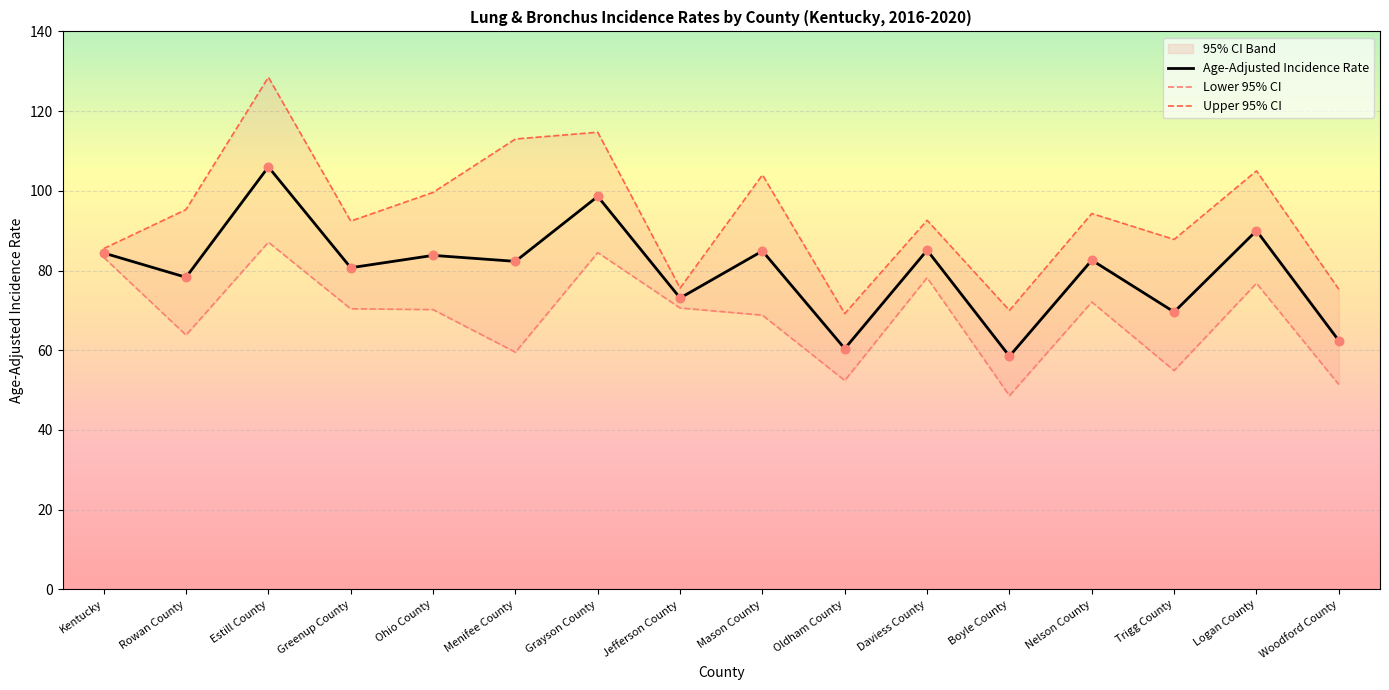

Which series reaches the maximum Y coordinate?

Upper 95% CI